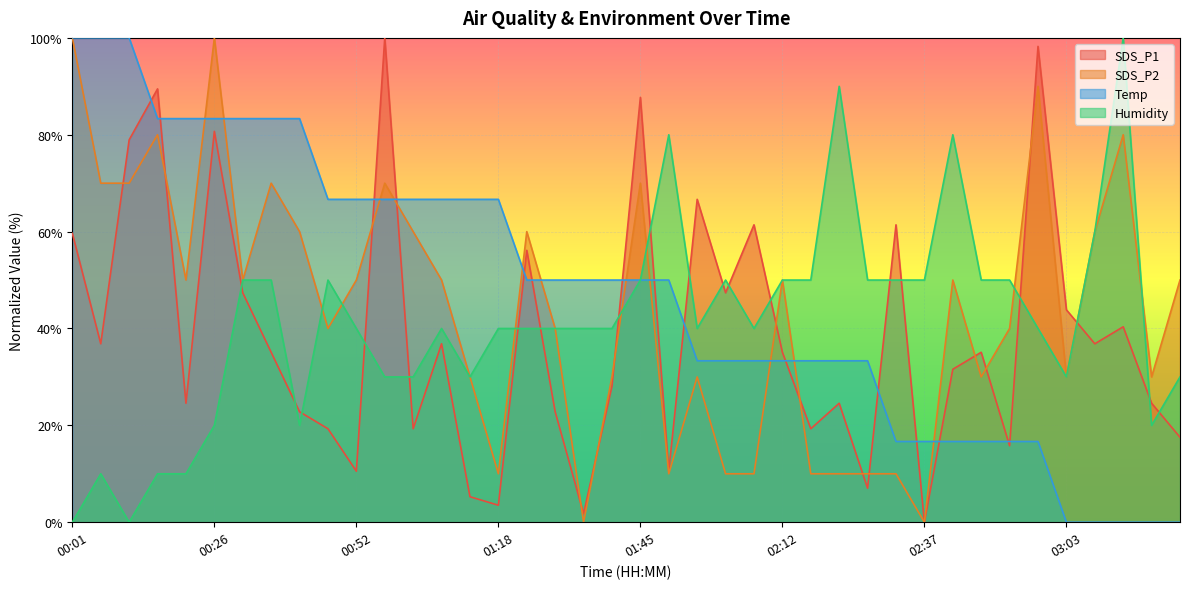

What is the label of the 29th point from the right?

00:57